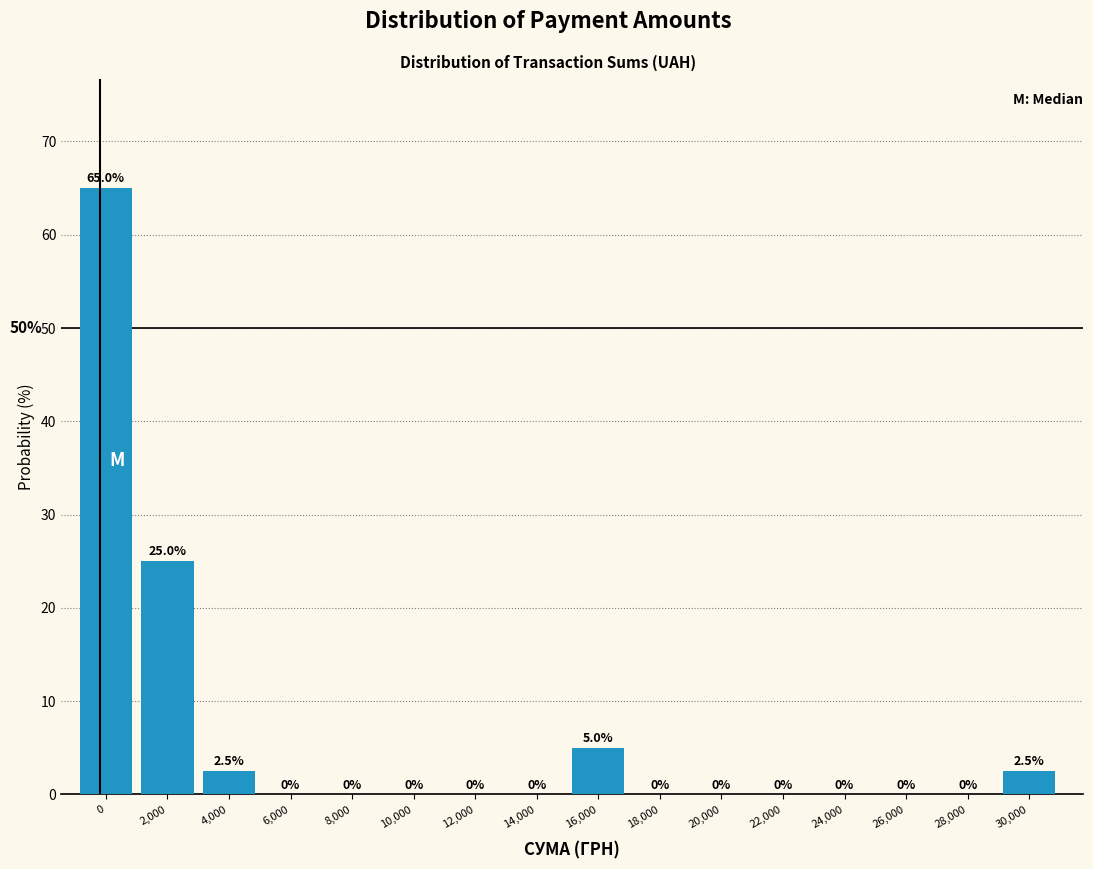

Reading left to right, what are all the values shown in this chart?

0=65.0	2,000=25.0	4,000=2.5	6,000=0.0	8,000=0.0	10,000=0.0	12,000=0.0	14,000=0.0	16,000=5.0	18,000=0.0	20,000=0.0	22,000=0.0	24,000=0.0	26,000=0.0	28,000=0.0	30,000=2.5